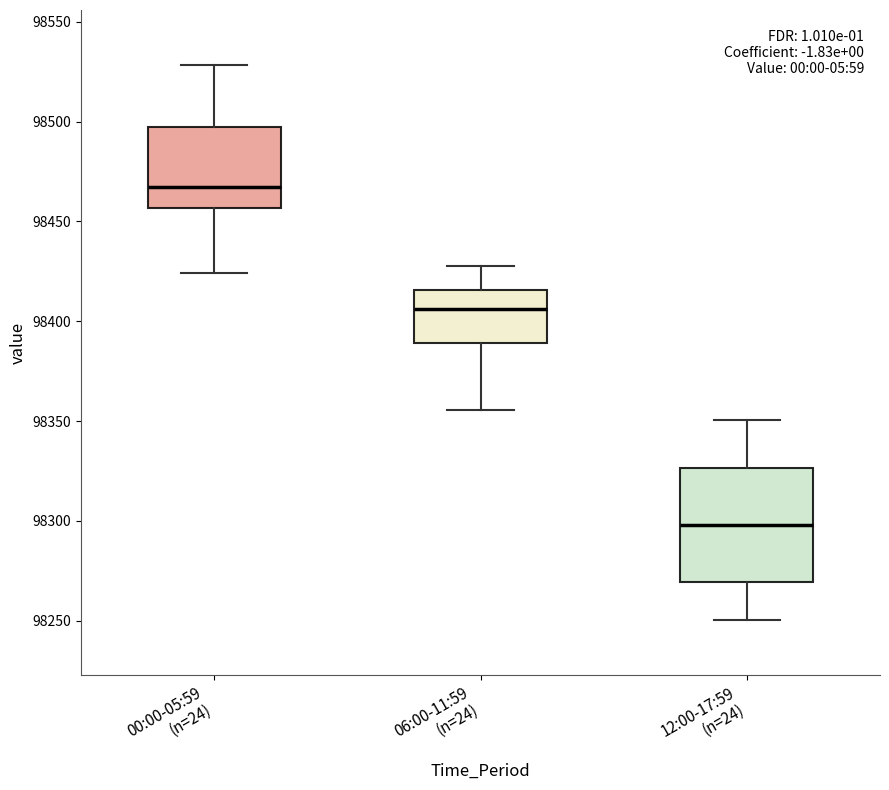

Comparing the boxes themselves (not the whiskers), which one is the tallest?

12:00-17:59 (n=24)